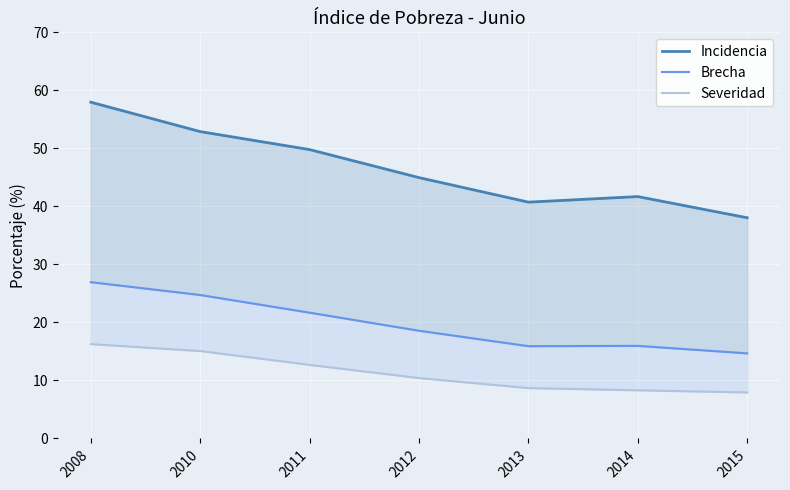

What is the highest value of the Severidad series?

16.3